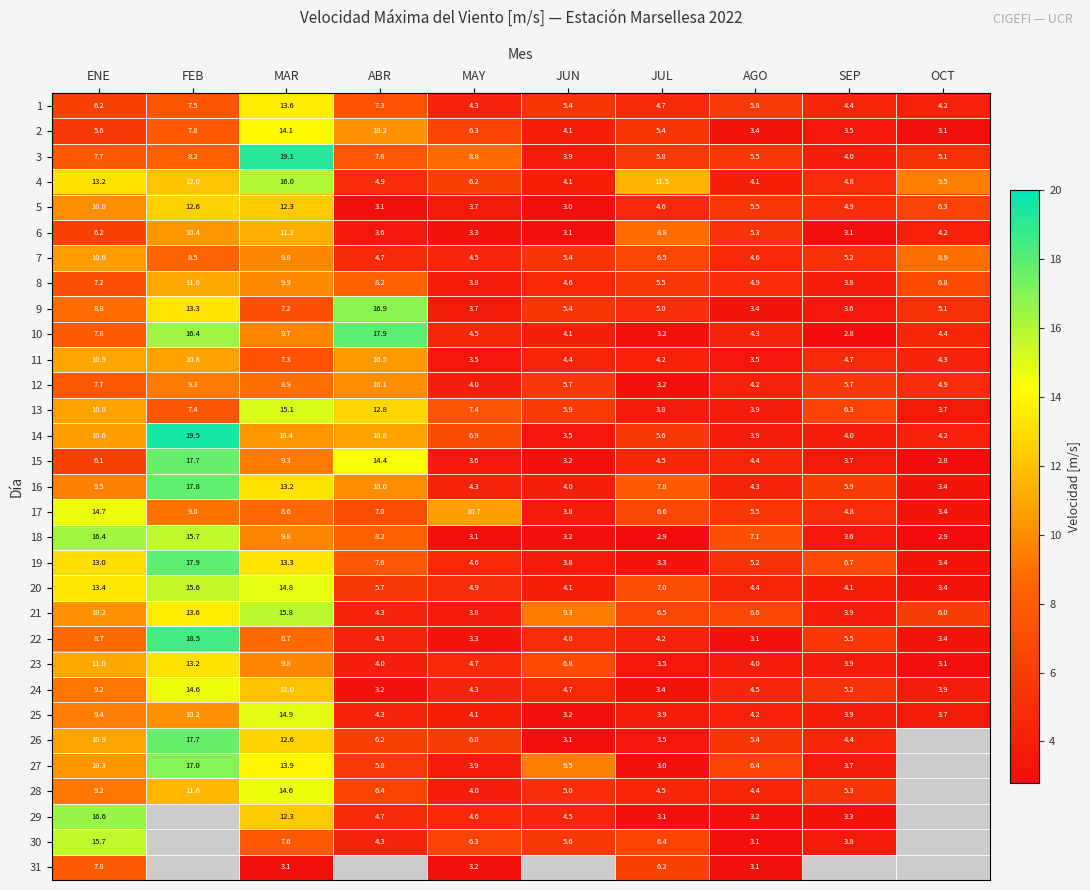

What is the sum of all 25 values?

61.8